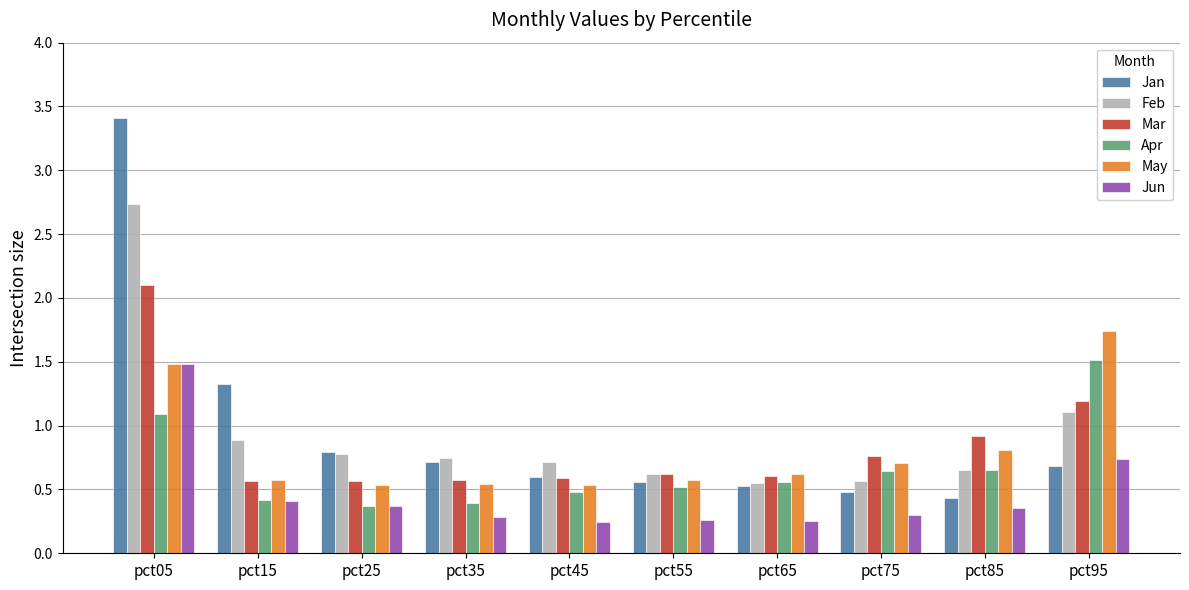

Is the value of Apr at pct25 greater than the value of May at pct65?

No